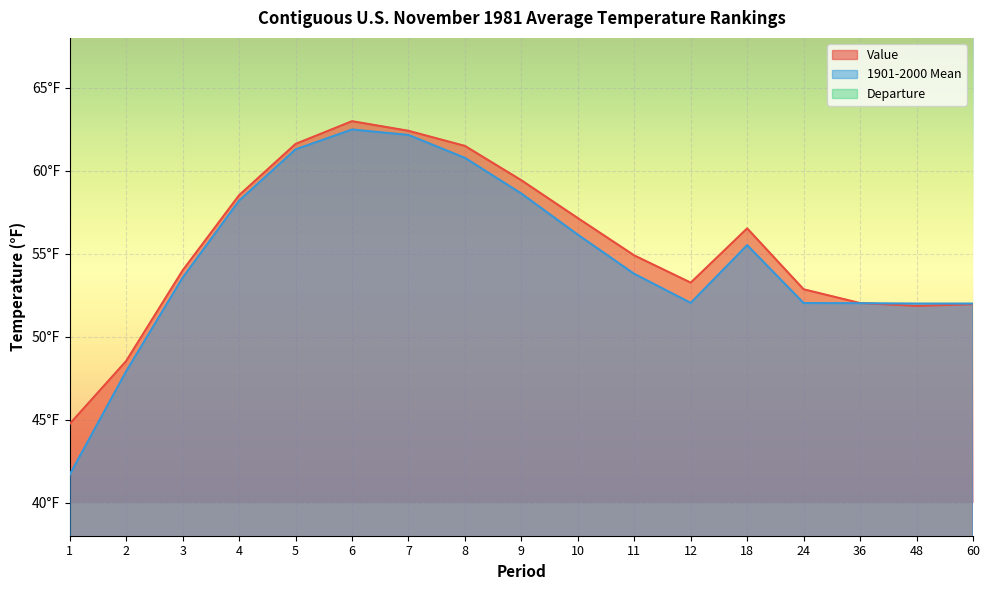

How many values in the Departure series exceed 0?

15